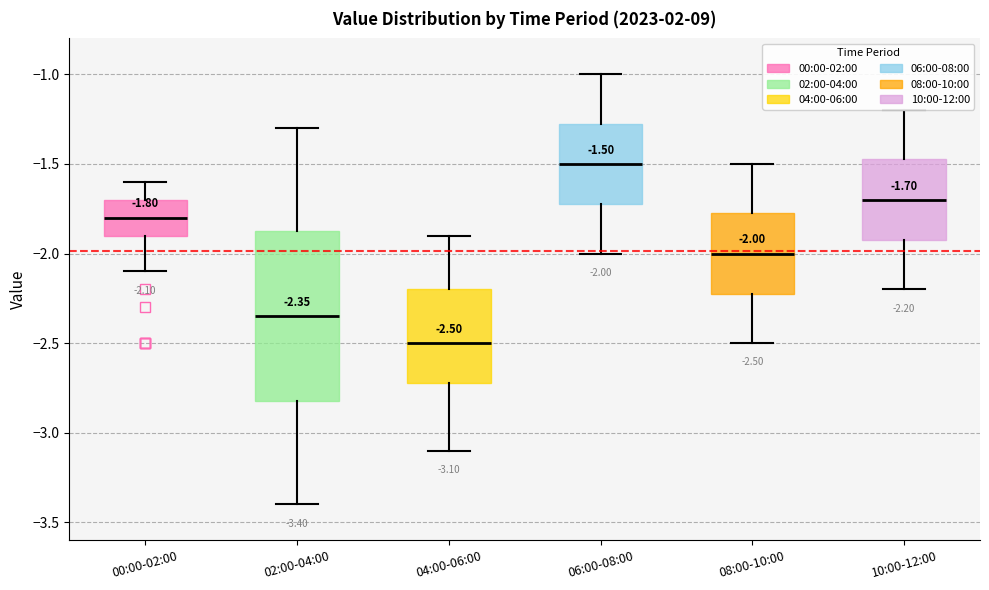

Which box's median line is the highest?

06:00-08:00